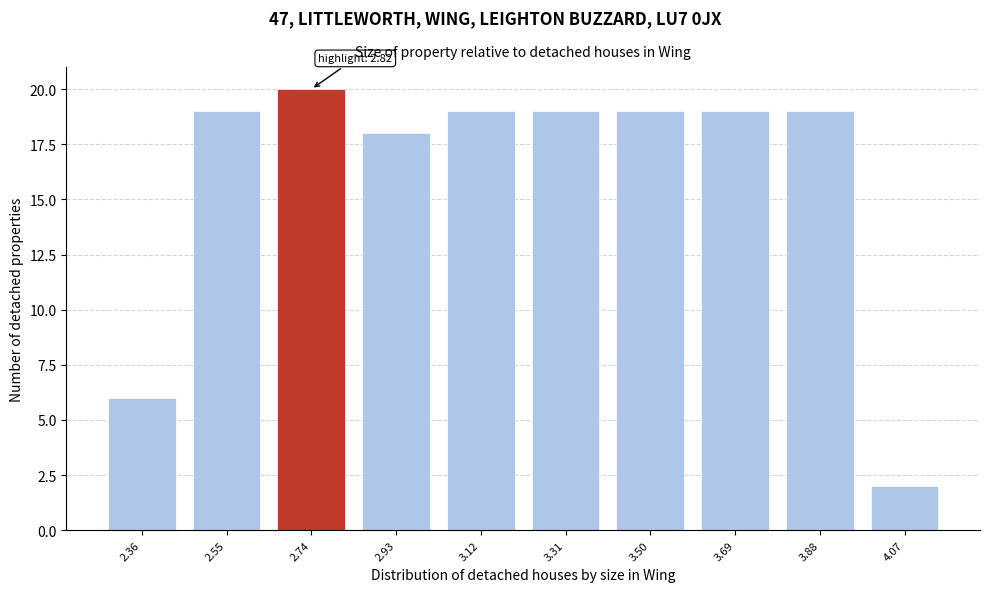

Reading left to right, list all the values displayed in this chart.

6	19	20	18	19	19	19	19	19	2